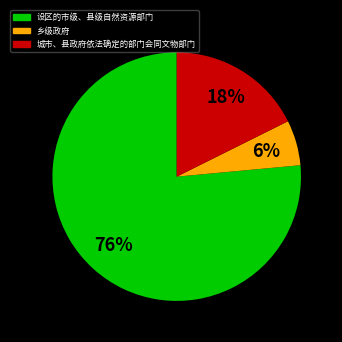

Is it true that 城市、县政府依法确定的部门会同文物部门 is 18% of the pie?

True